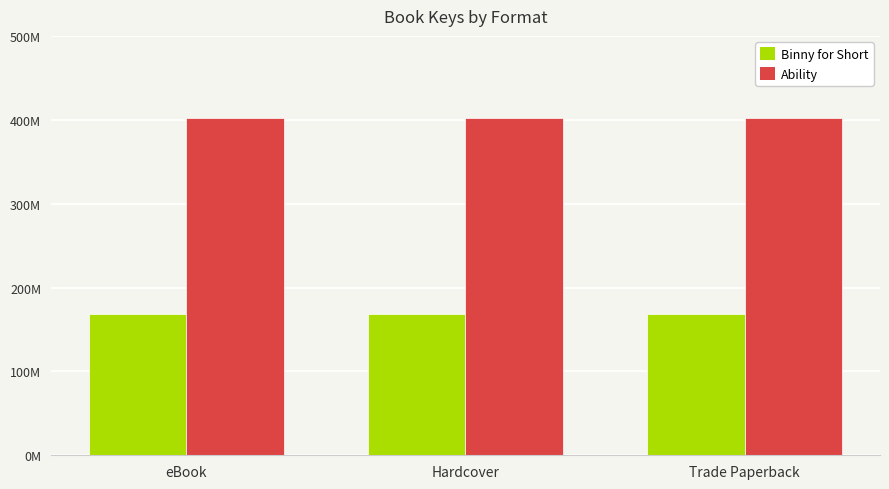

What is the label of the 1st bar from the right?

Trade Paperback